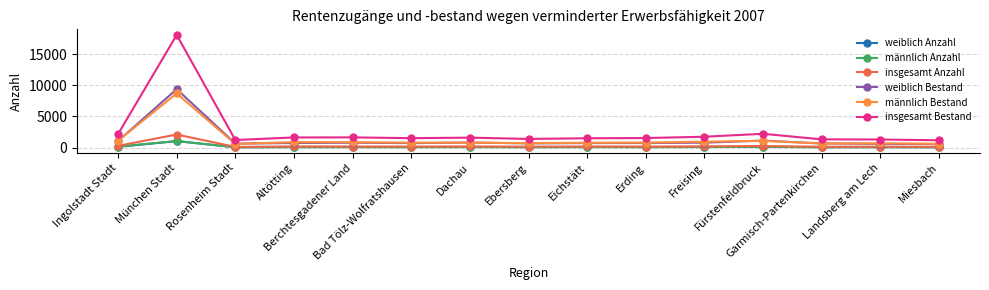

True or false: männlich Anzahl has more than 0 interior local peaks.

True